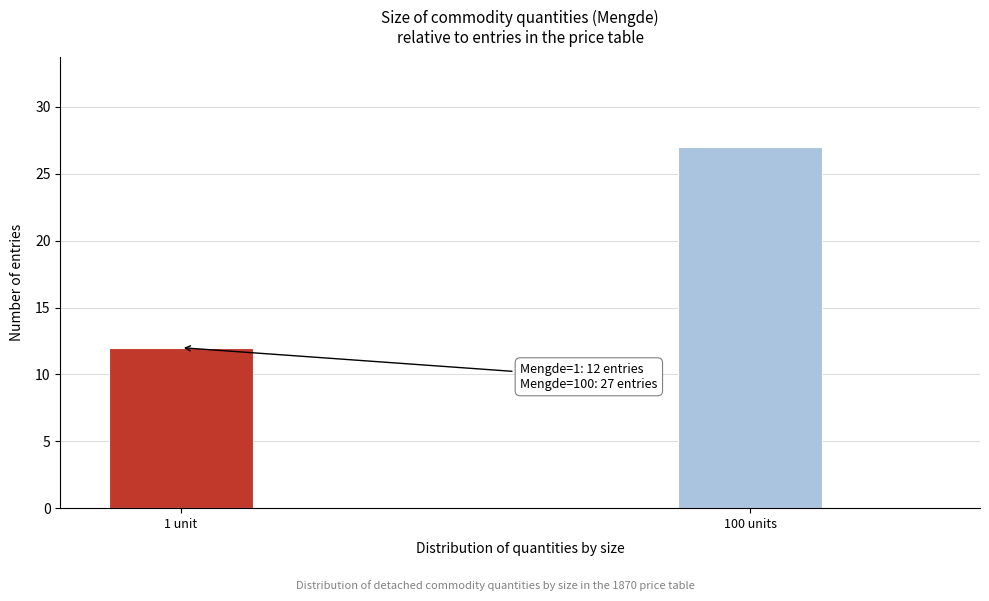

Reading right to left, extract all data points from this chart.

100 units=27	1 unit=12